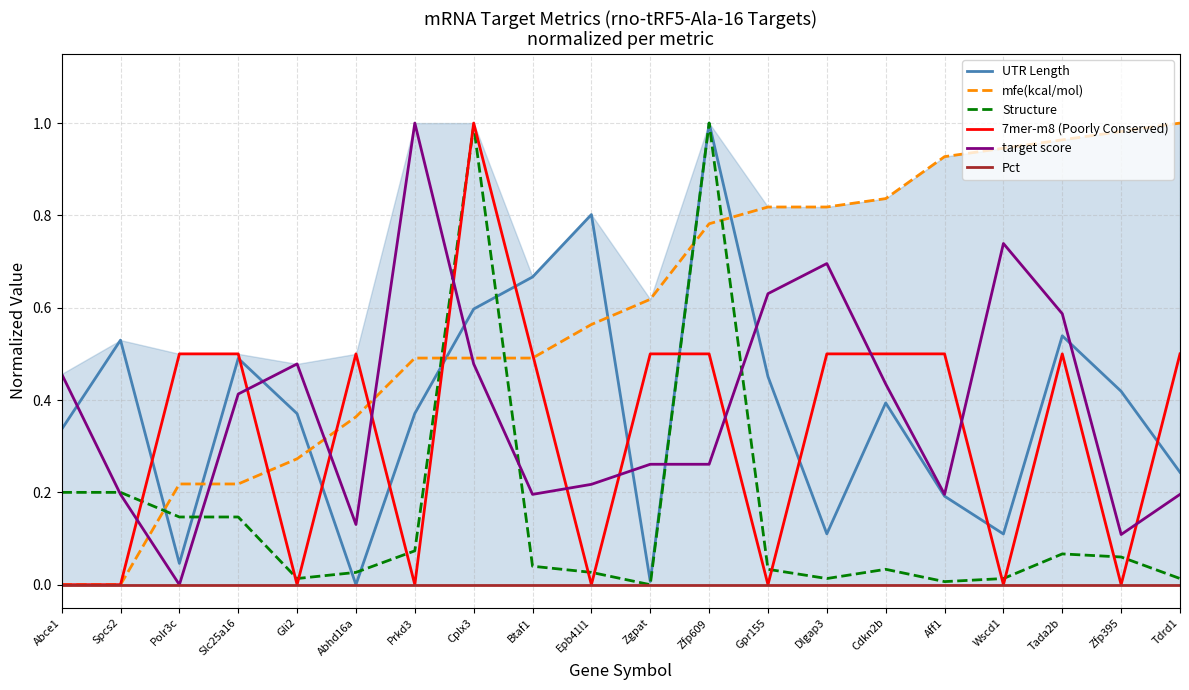

What are all the series names shown in the legend?

UTR Length, mfe(kcal/mol), Structure, 7mer-m8 (Poorly Conserved), target score, Pct